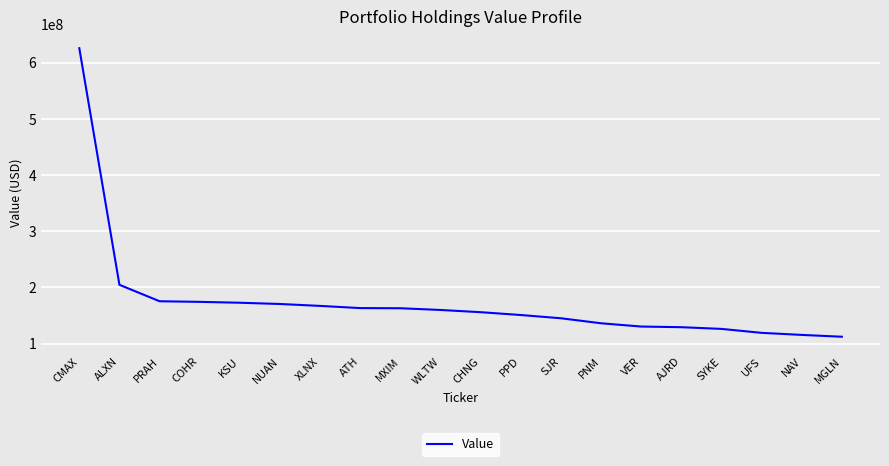

What is the minimum value shown in the chart?

112214000